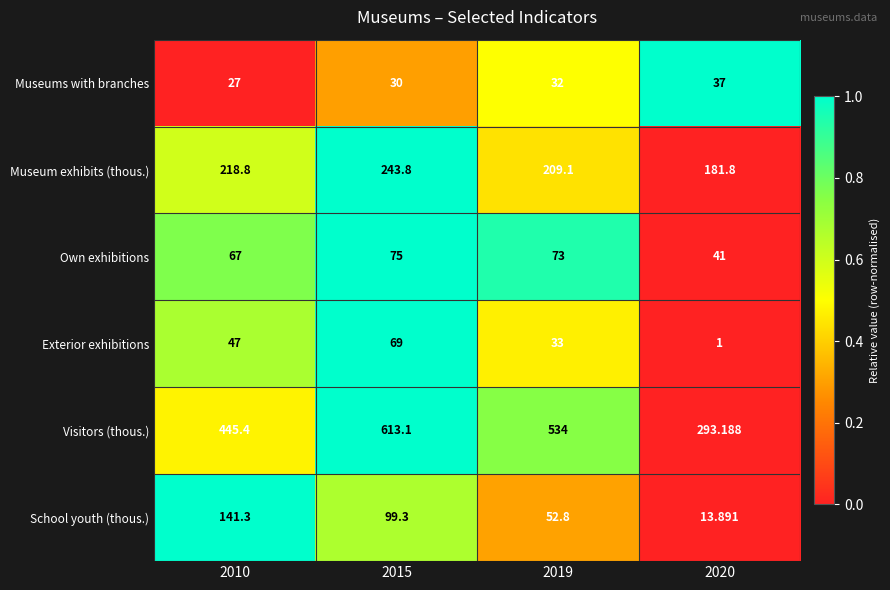

Which series has the largest range (max minus min)?

Visitors (thous.)